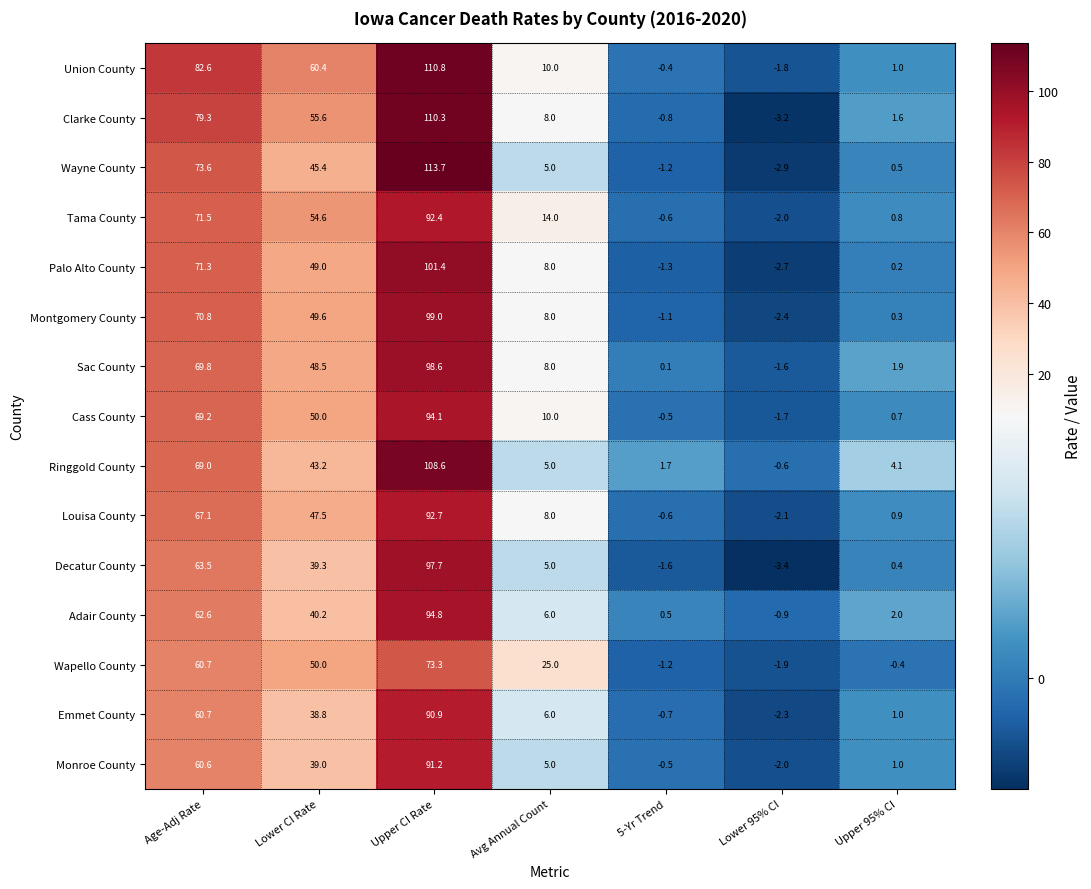

How many negative values does the Sac County series have?

1